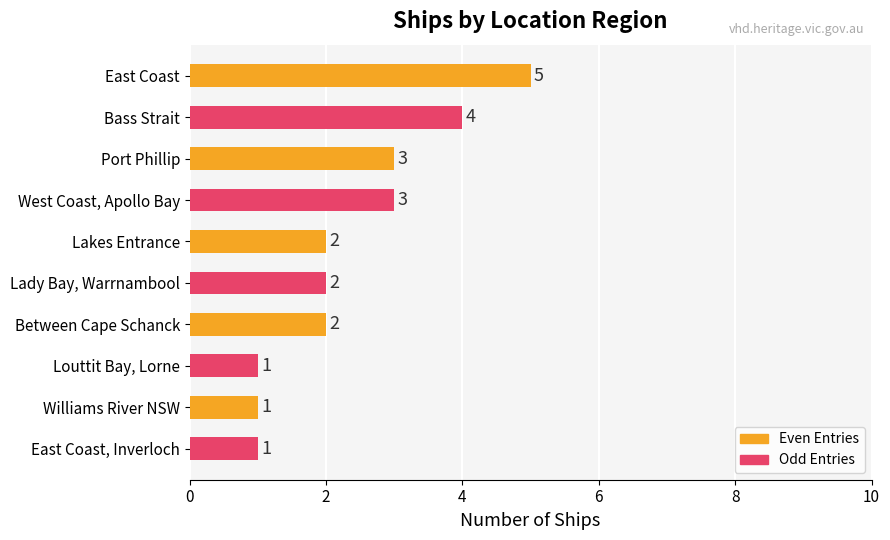

Count the values in the range 1 to 3.

8